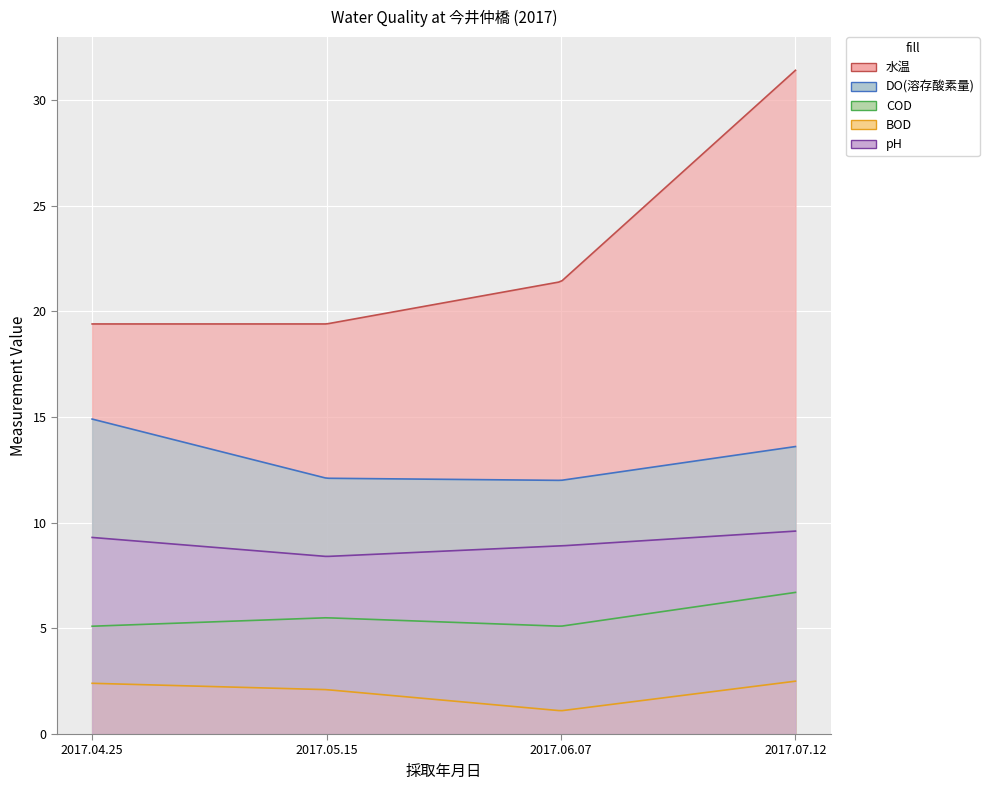

How many lines are shown in the chart?

5